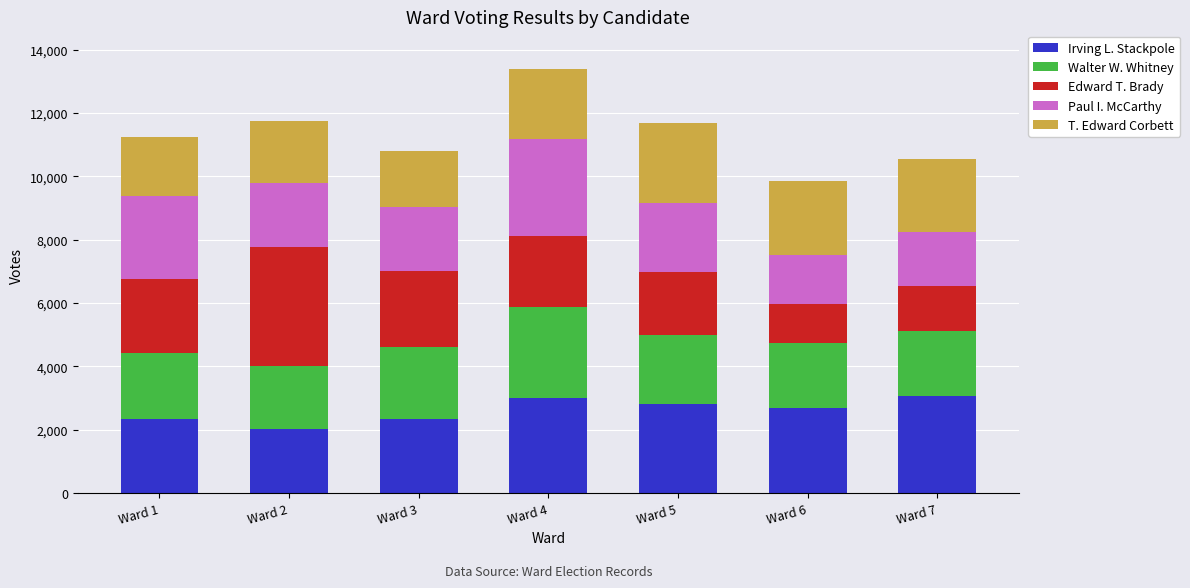

How many series are shown in this chart?

5